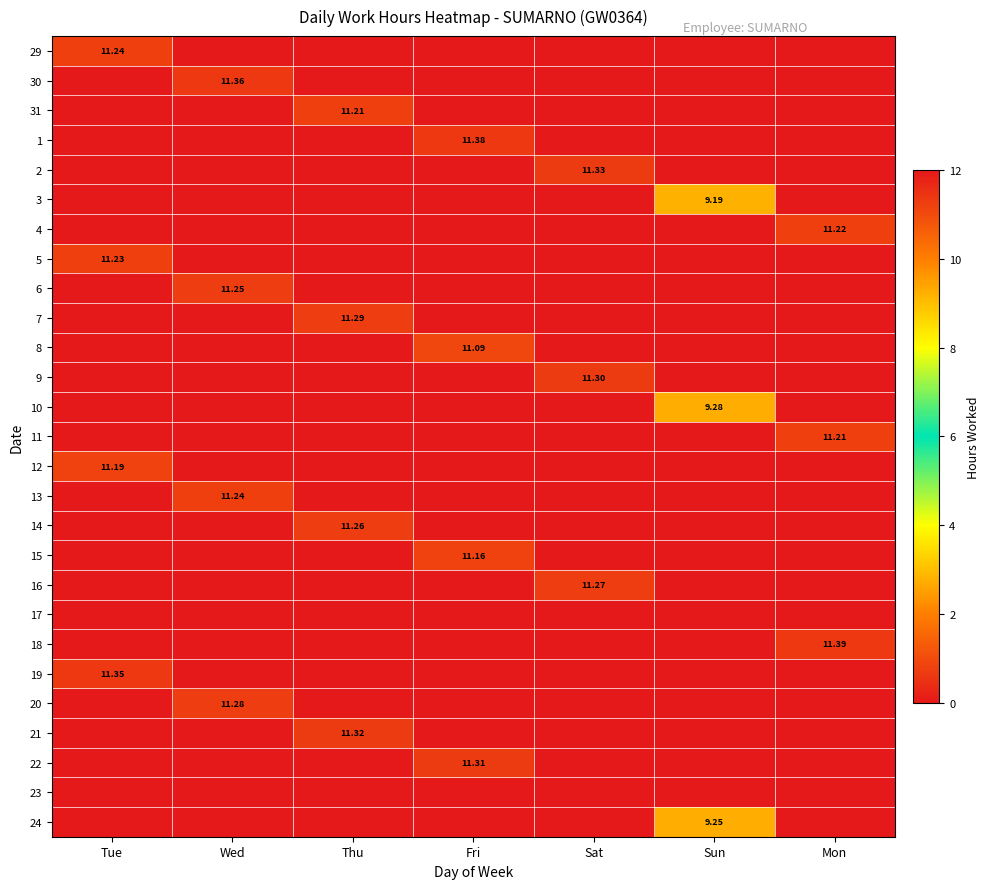

What is the sum of all 2 values?

11.3